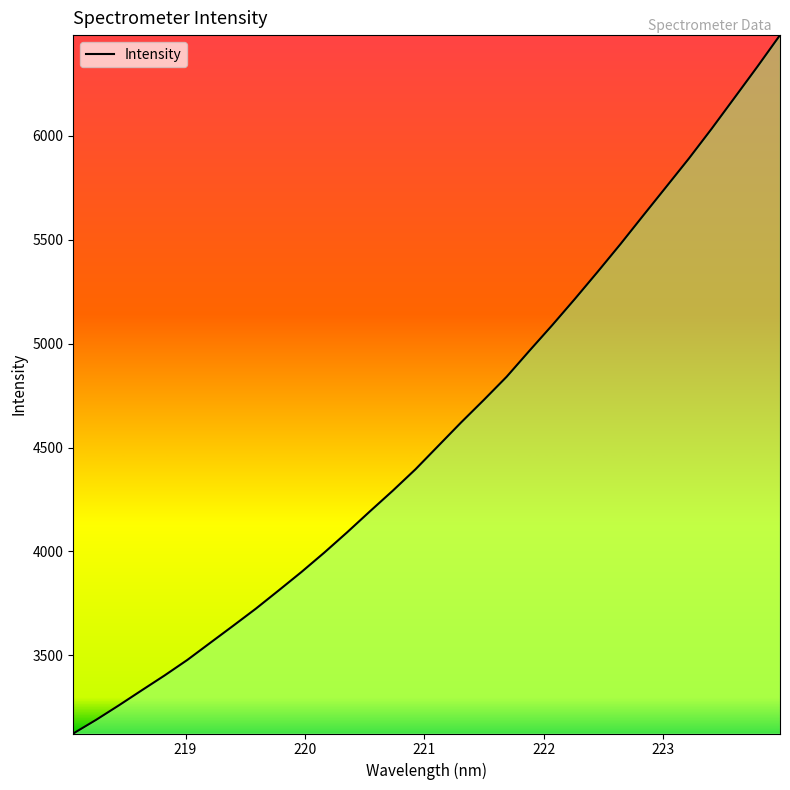

What is the minimum value shown in the chart?

3123.4